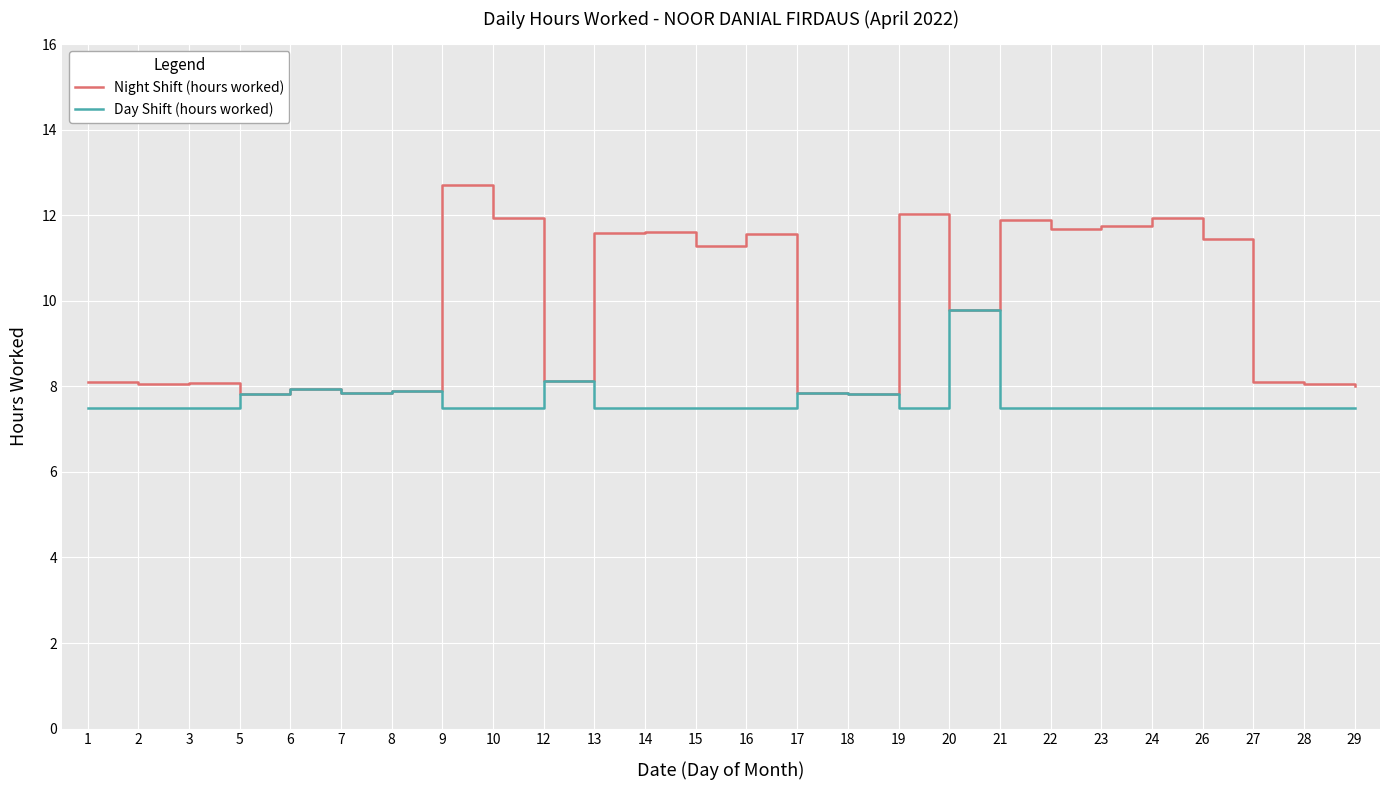

How many values in the Night Shift (hours worked) series are below 9?

13